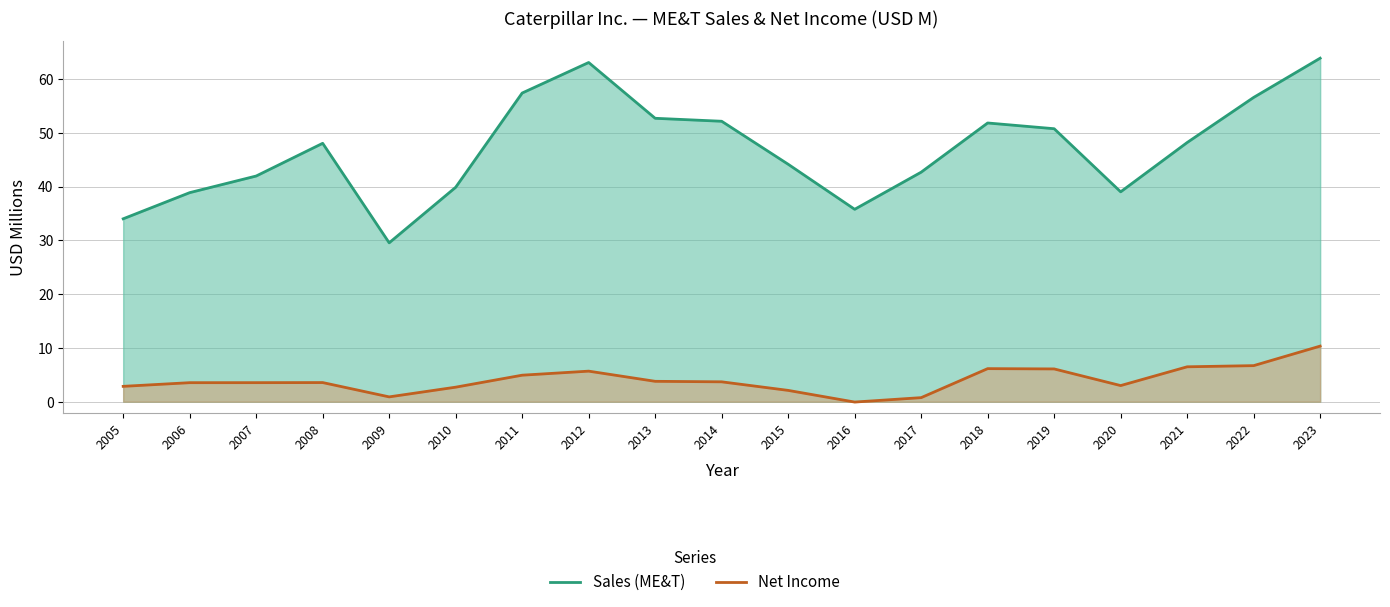

Count the number of data series in this chart.

2